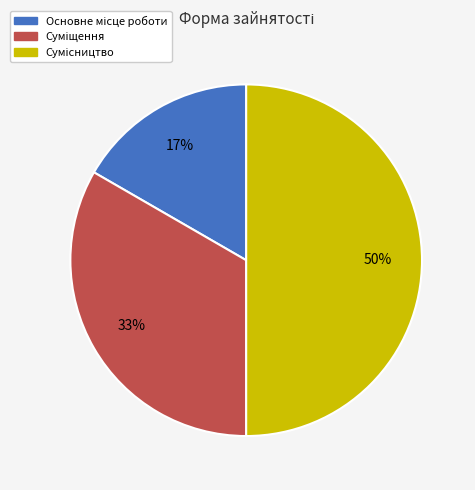

To the nearest percent, what is the average slice percentage?

33%